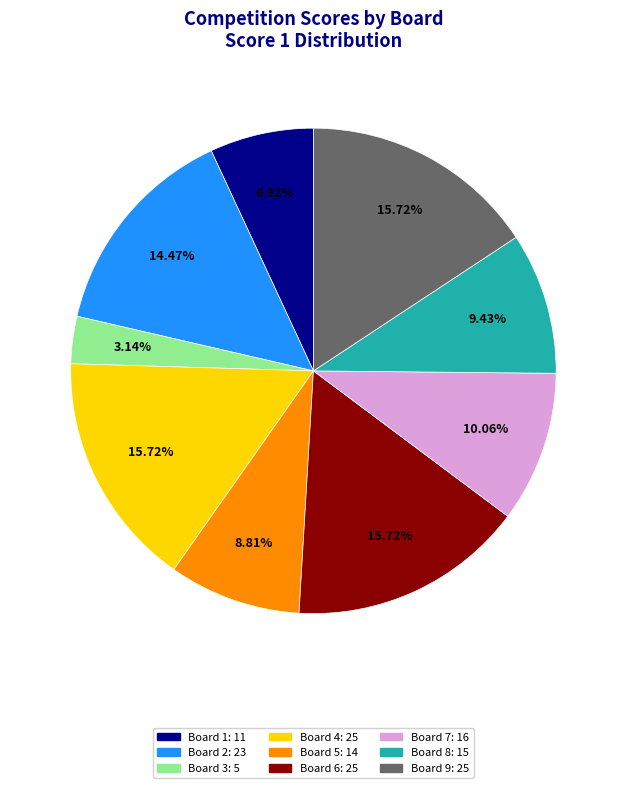

What is the ratio of the value at Board 9 to the value at Board 5?

1.8